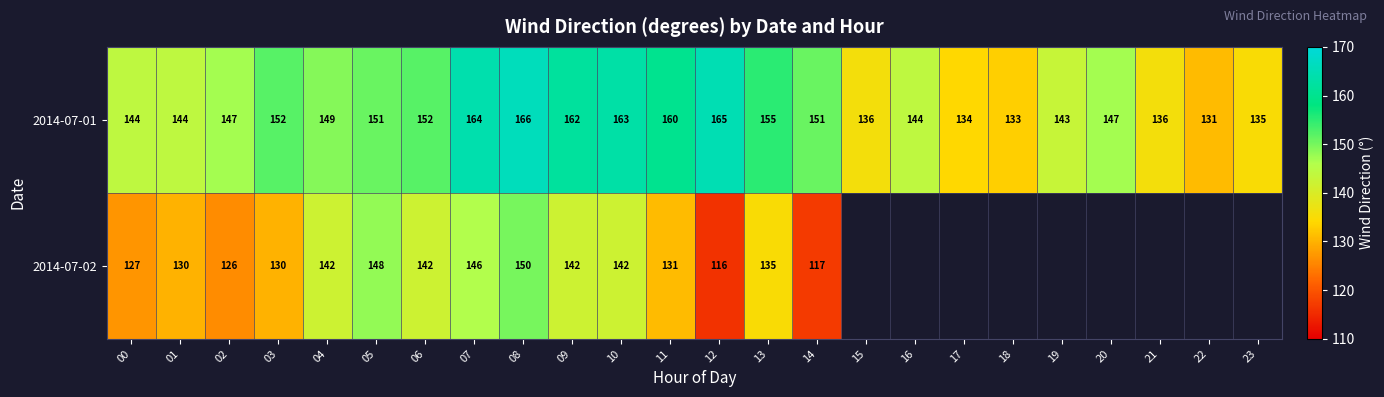

True or false: 2014-07-01 has a value of 224.8 at 07.

False